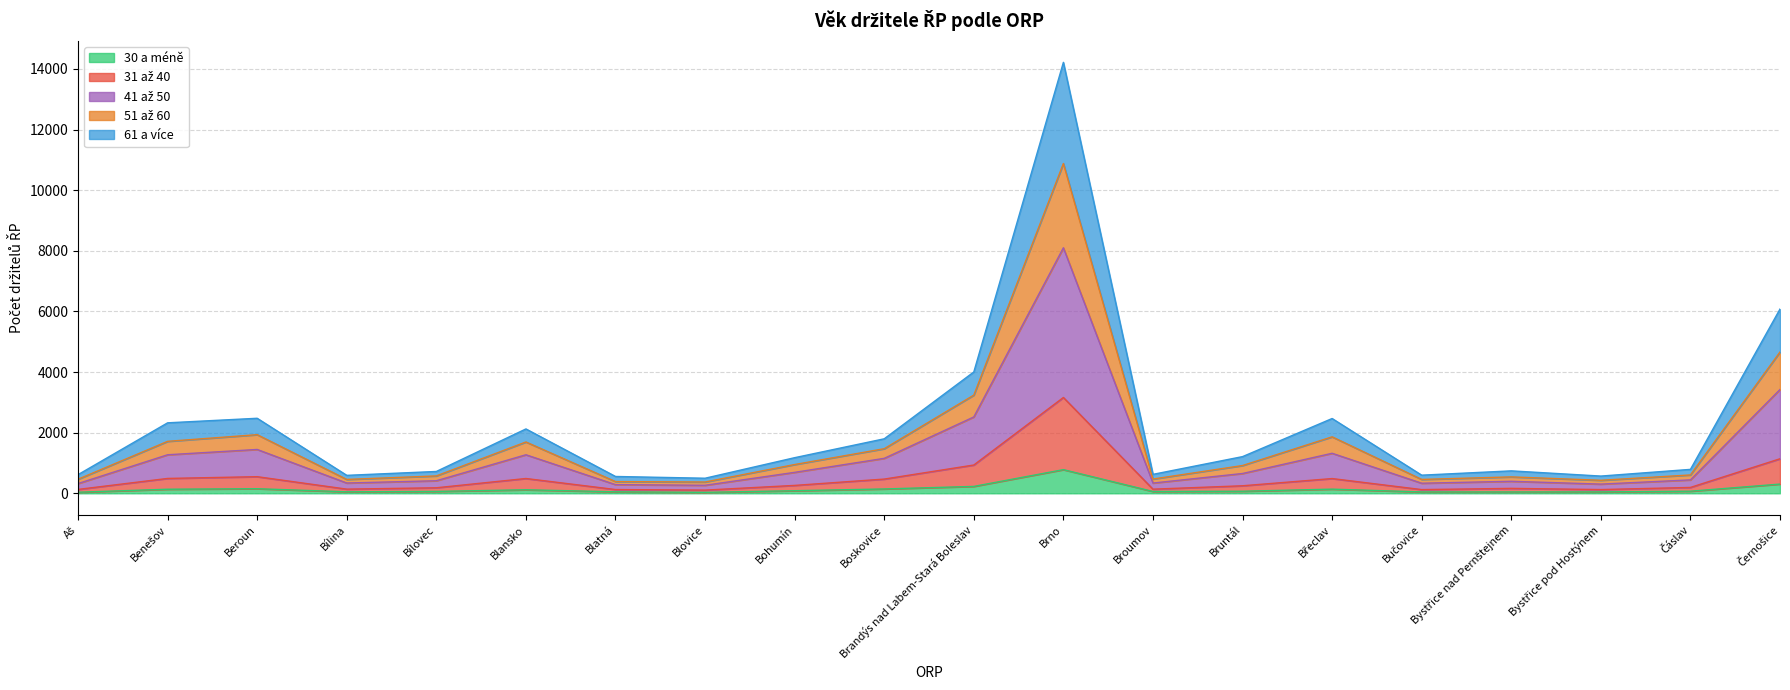

What is the minimum value shown in the chart?

31